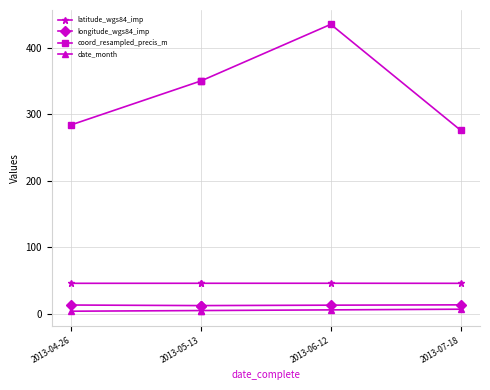

Is this an area chart (filled region under the line)?

No